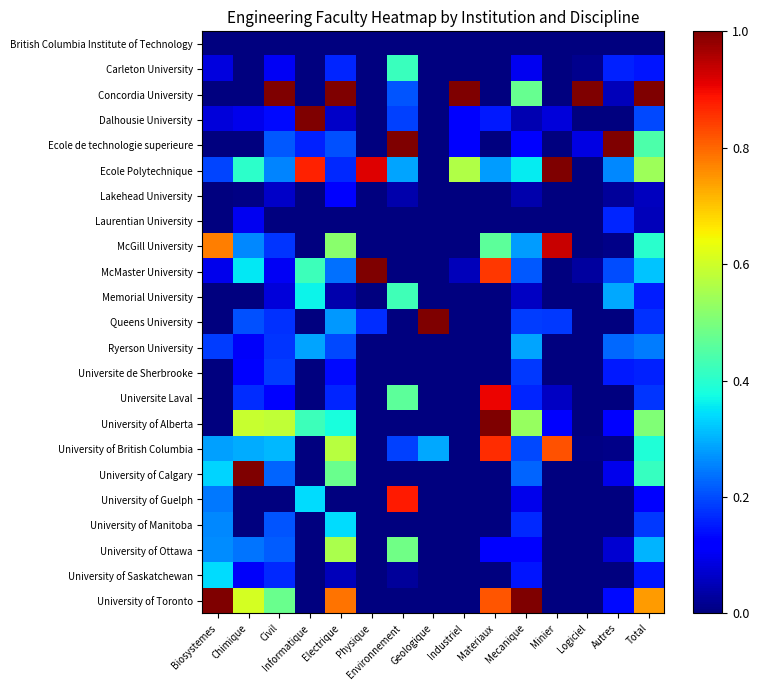

Which series has the largest range (max minus min)?

Concordia University